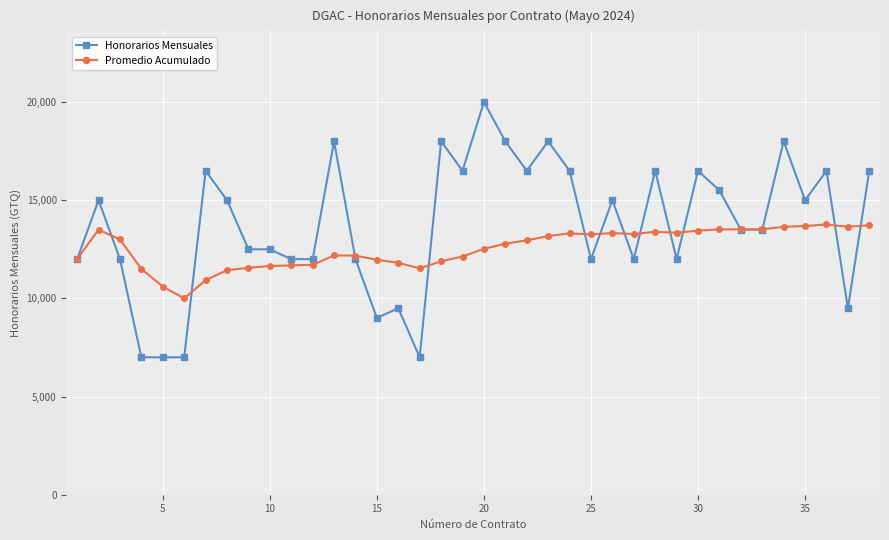

How many data points in Honorarios Mensuales are less than 15000?

19